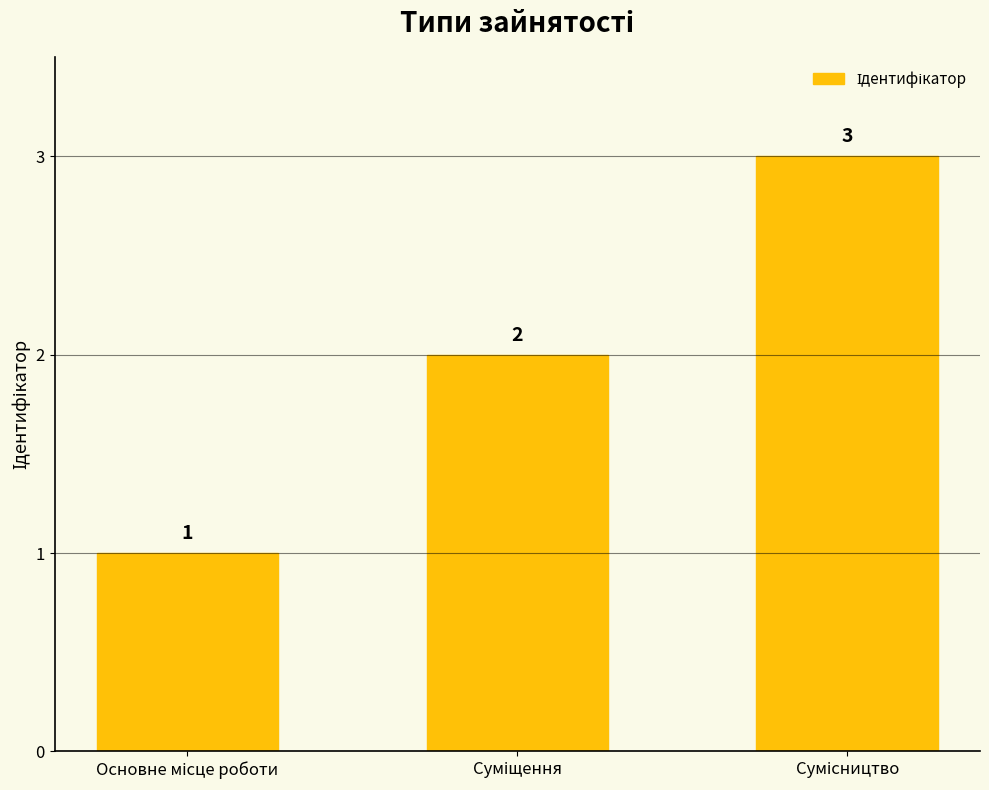

What is the difference between the maximum and second lowest values?

1